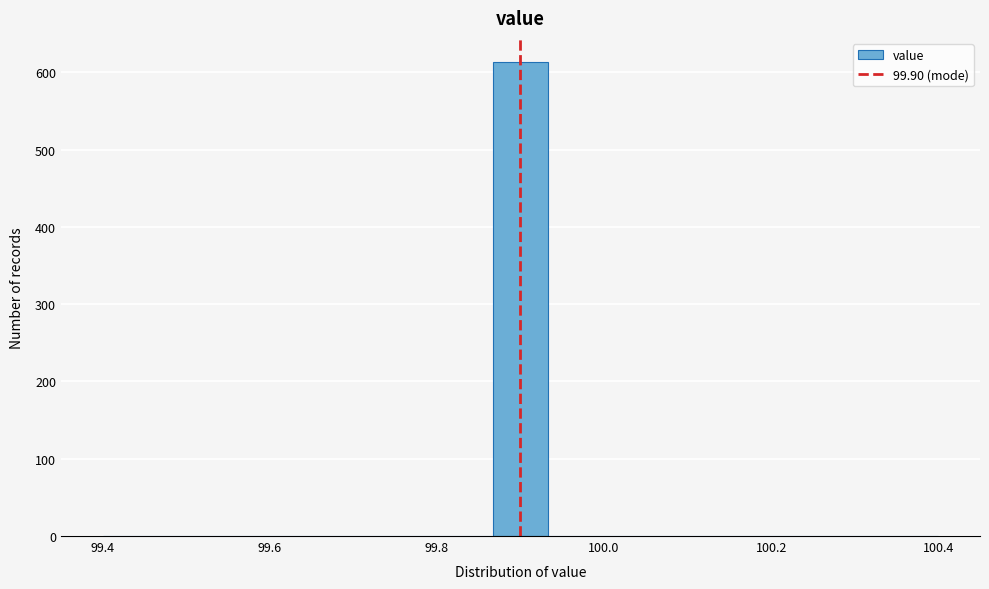

Read against the x-axis, roughly where is the centre of the tallest bar?

99.90